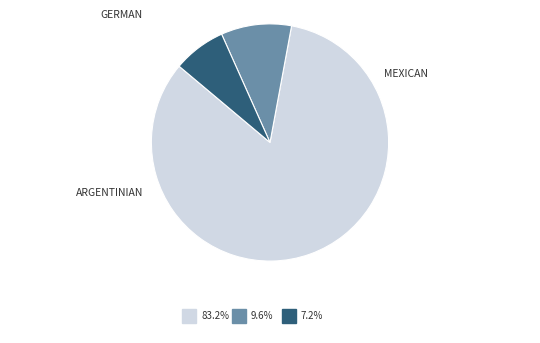

Is there a majority slice in this chart?

Yes